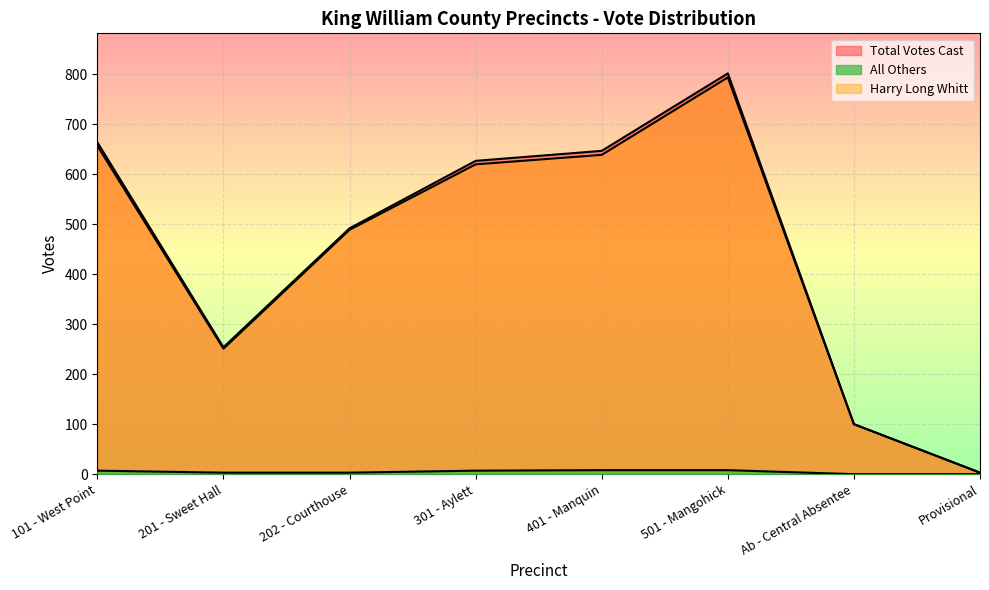

What is the difference between the second highest and second lowest values in the Total Votes Cast series?

564